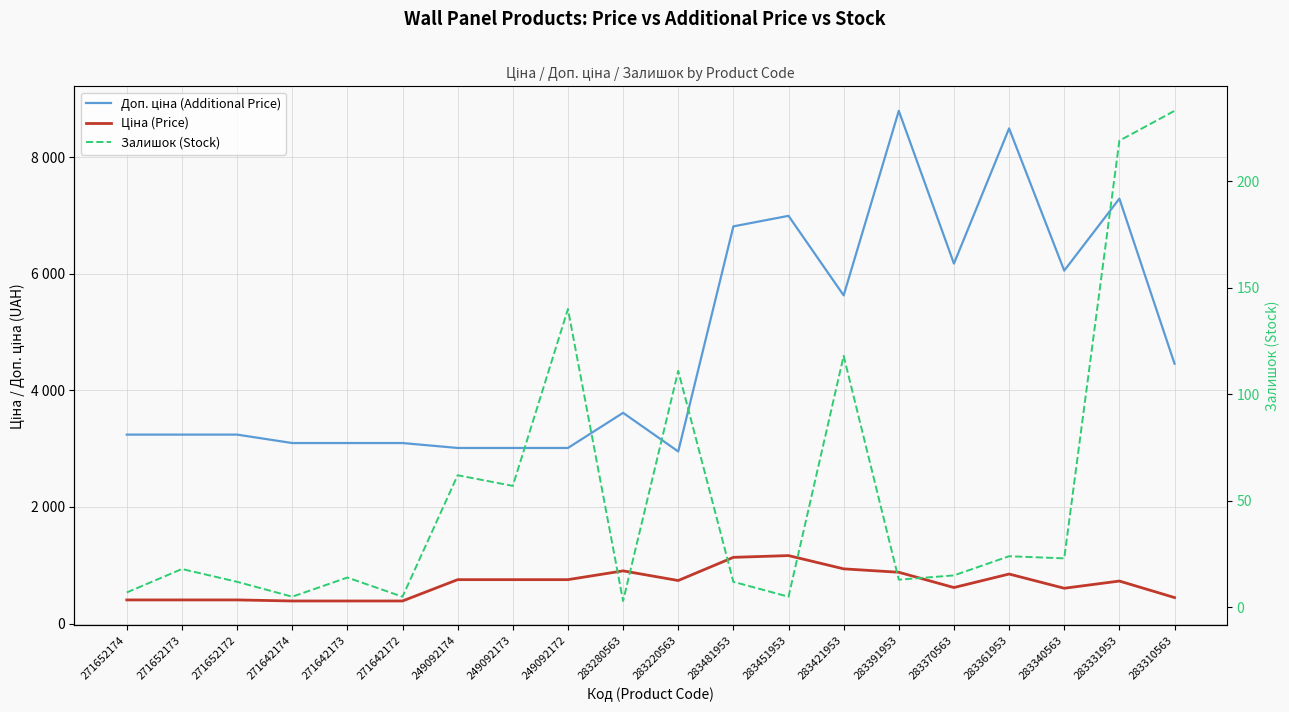

True or false: Залишок (Stock) has a value of 31.0 at 271652173.

False